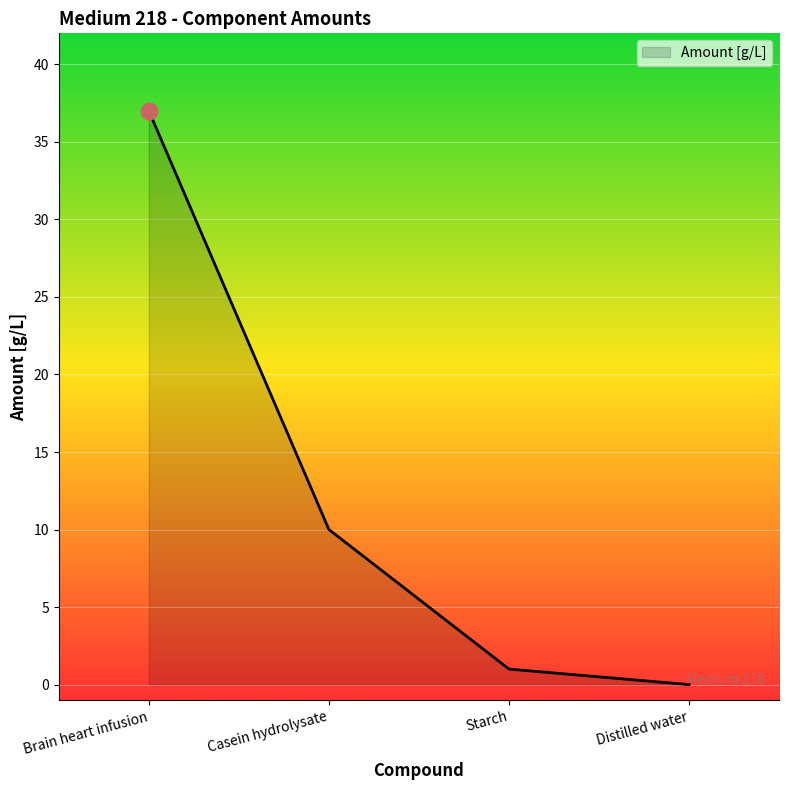

Rank the categories by value from lowest to highest.

Distilled water, Starch, Casein hydrolysate, Brain heart infusion